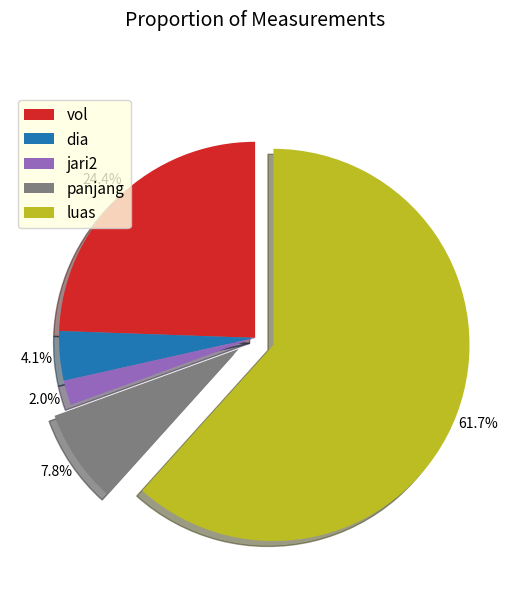

Count the number of slices in the pie.

5